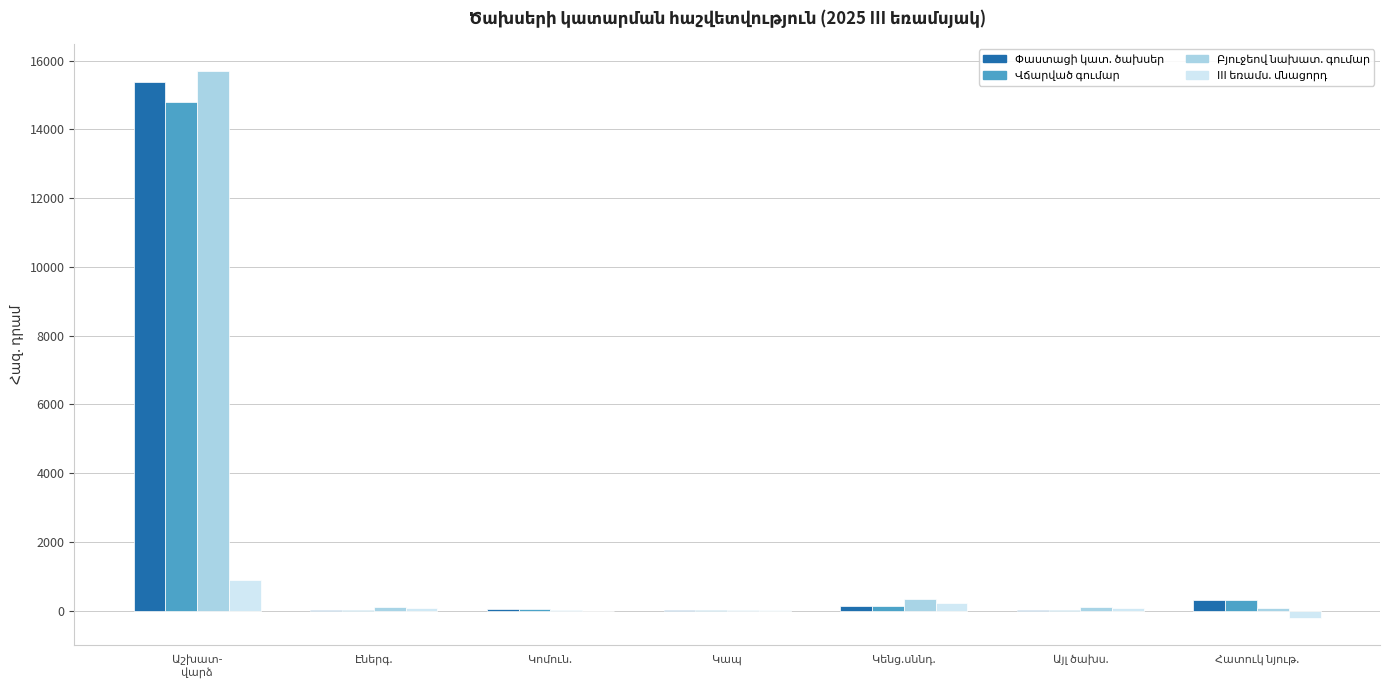

Does the chart contain stacked bars?

No